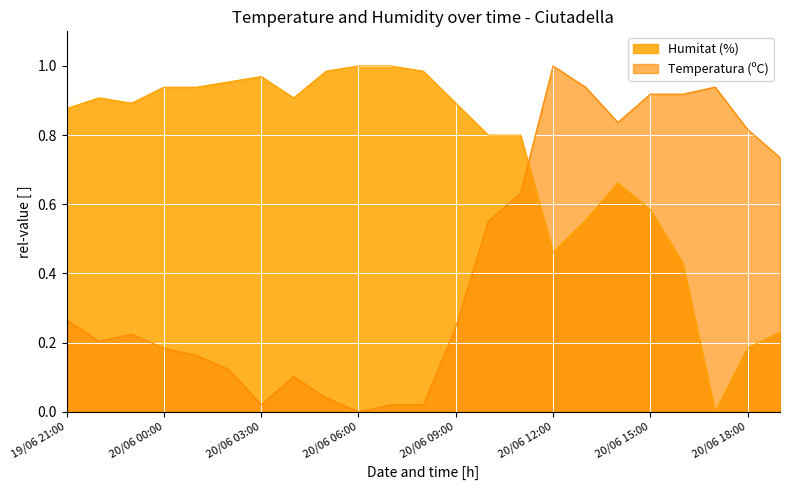

Reading left to right, extract all data points from this chart.

Temperatura (ºC): 0.3	0.2	0.2	0.2	0.2	0.1	0.0	0.1	0.0	0.0	0.0	0.0	0.2	0.6	0.6	1.0	0.9	0.8	0.9	0.9	0.9	0.8	0.7
Humitat (%): 0.9	0.9	0.9	0.9	0.9	1.0	1.0	0.9	1.0	1.0	1.0	1.0	0.9	0.8	0.8	0.5	0.6	0.7	0.6	0.4	0.0	0.2	0.2